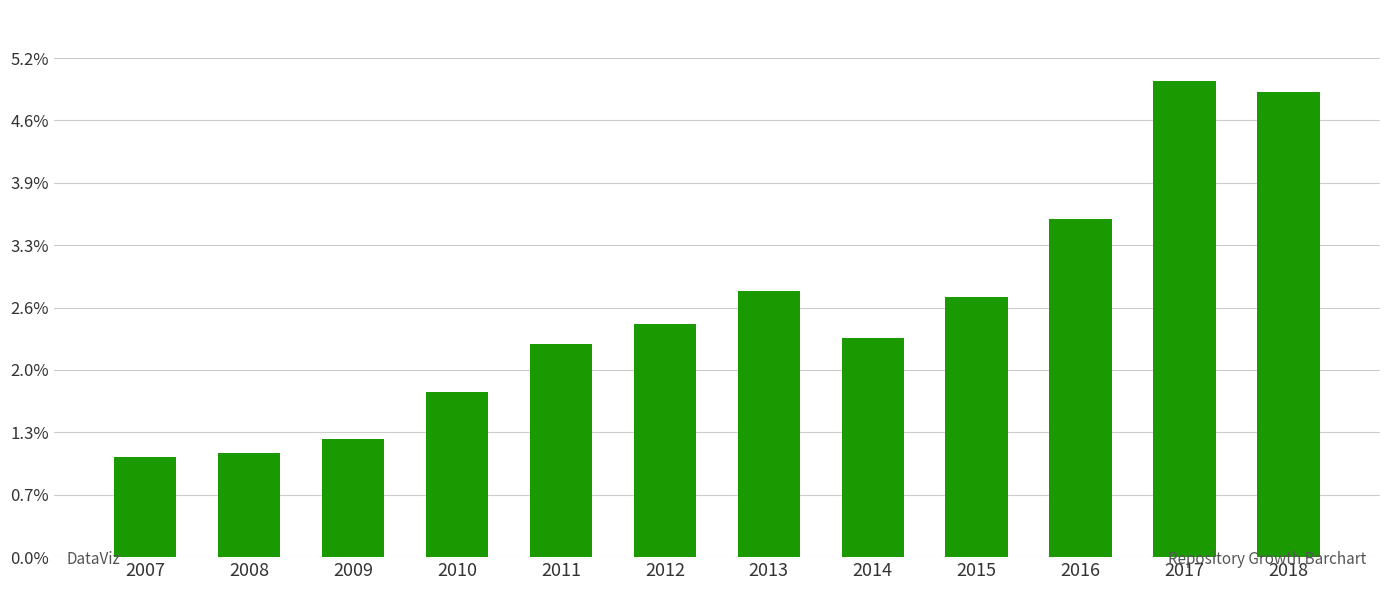

What is the ratio of the value at 2009 to the value at 2016?

0.3